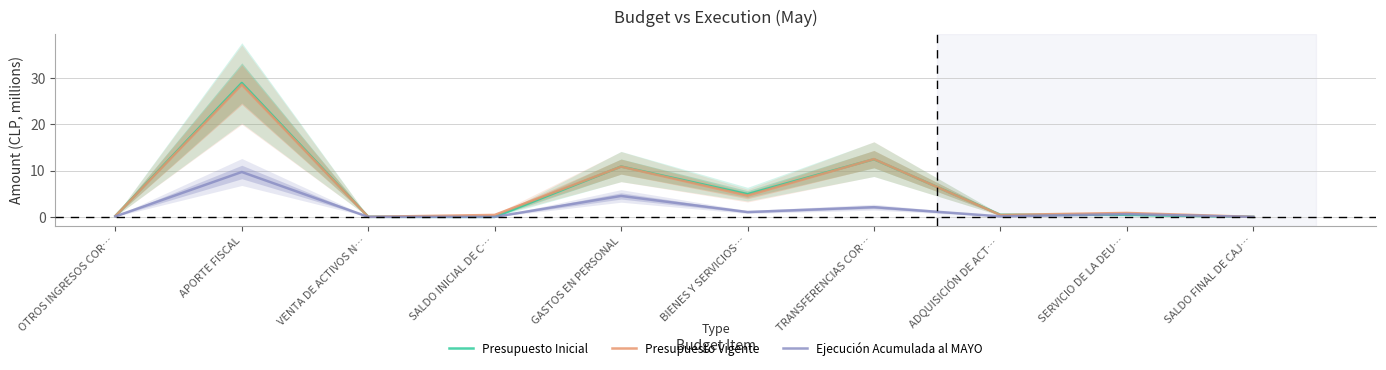

How many lines are shown in the chart?

3